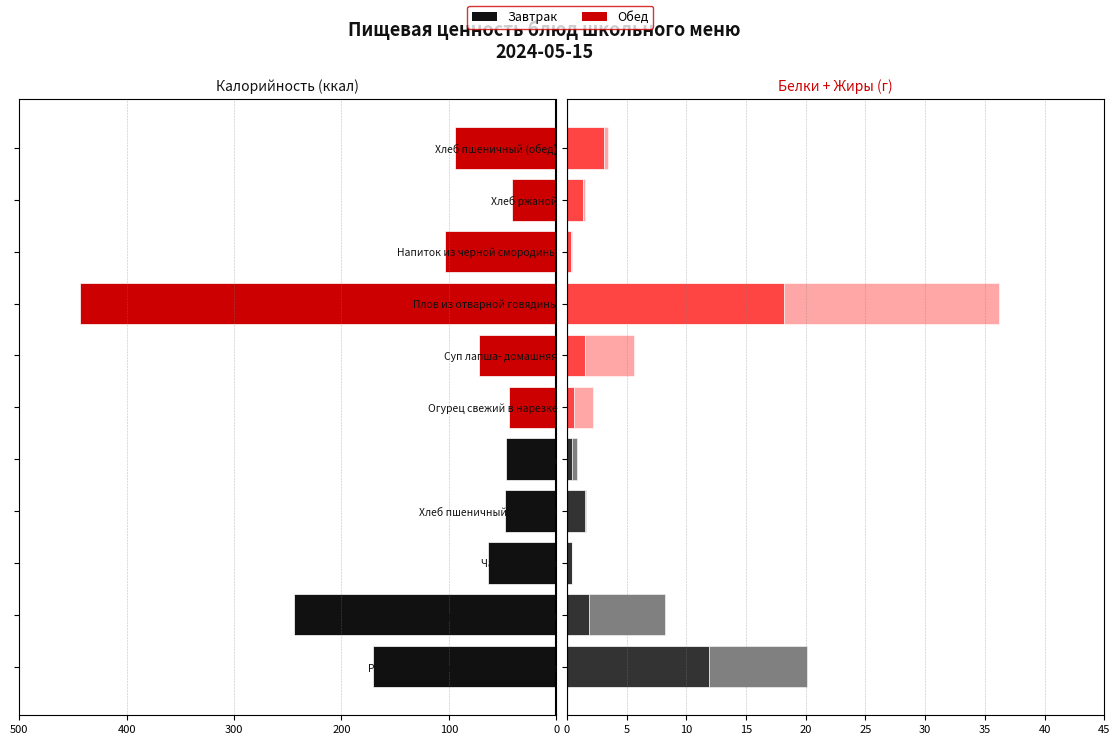

Is it true that Жиры equals 0.1 at Хлеб пшеничный (обед)?

False